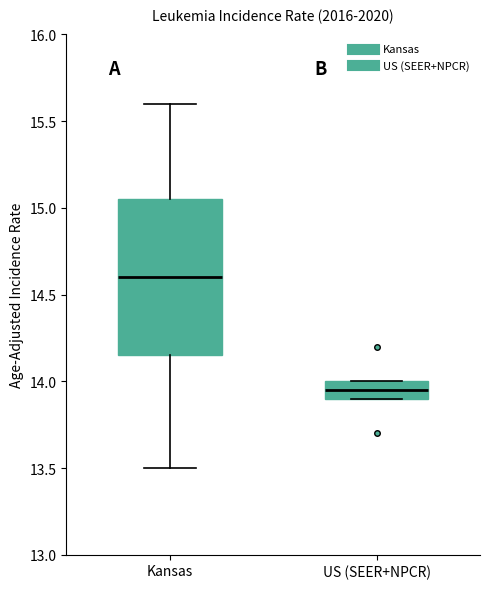

Where does the median line of the box for US (SEER+NPCR) sit on the y-axis? The values are not printed on the chart, so give them approximately, as read against the axis.

13.95